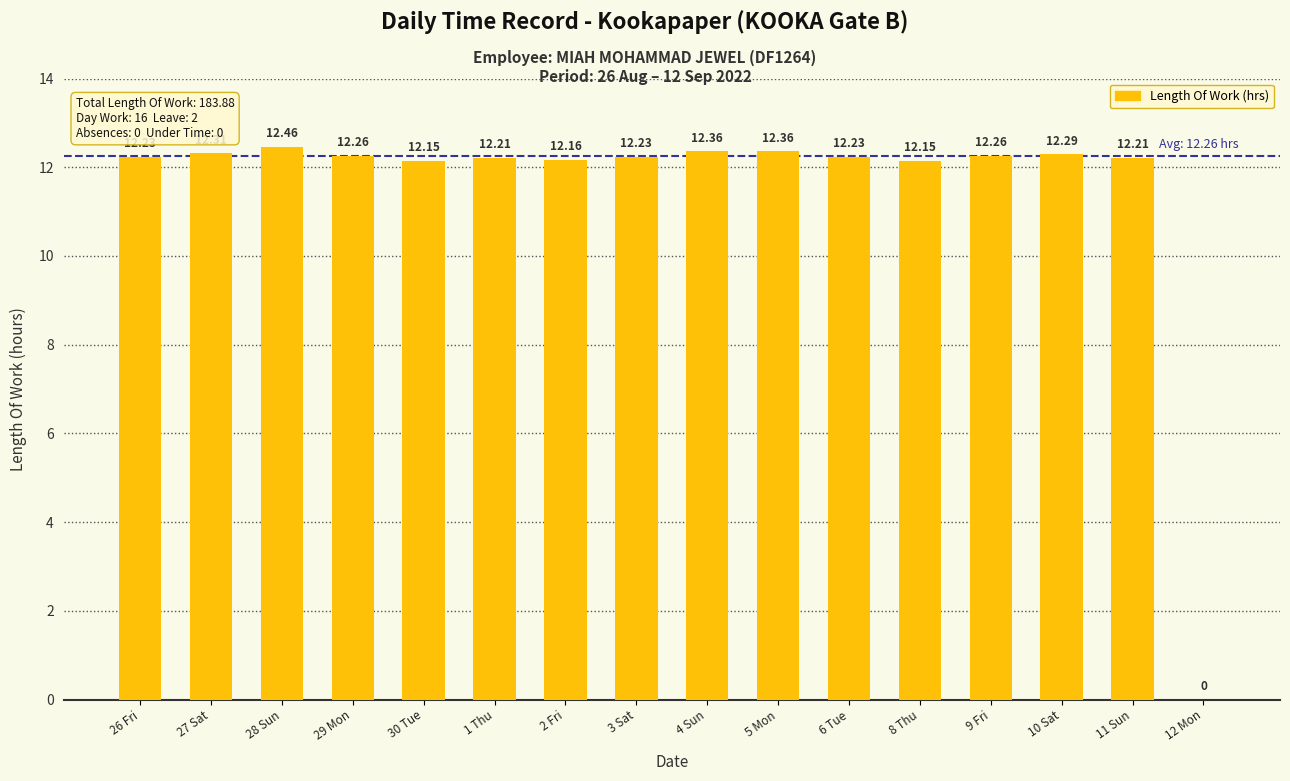

The value at 26 Fri is 12.2. True or false?

True